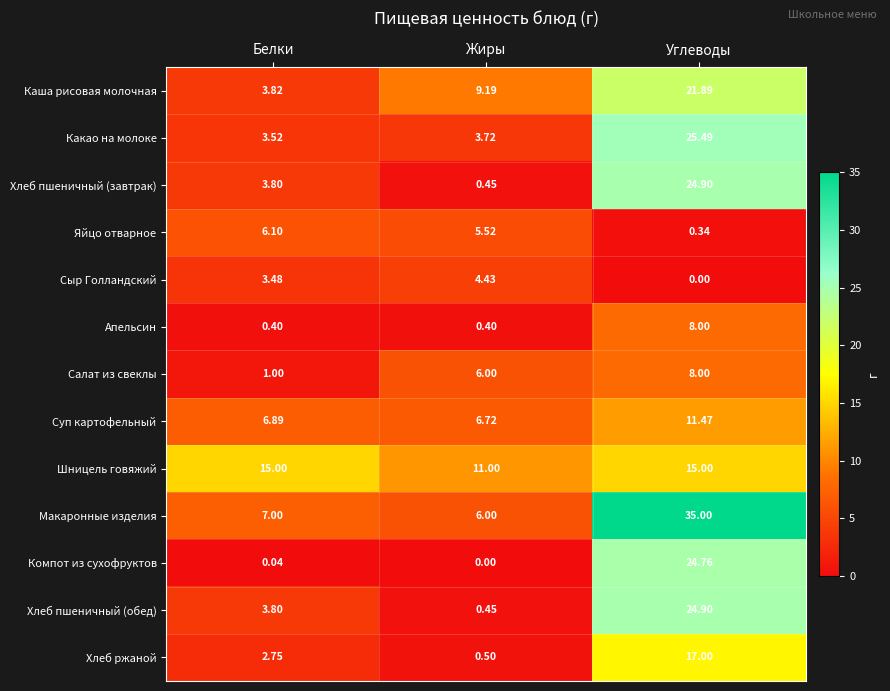

At which label does Хлеб ржаной first exceed 2?

Белки